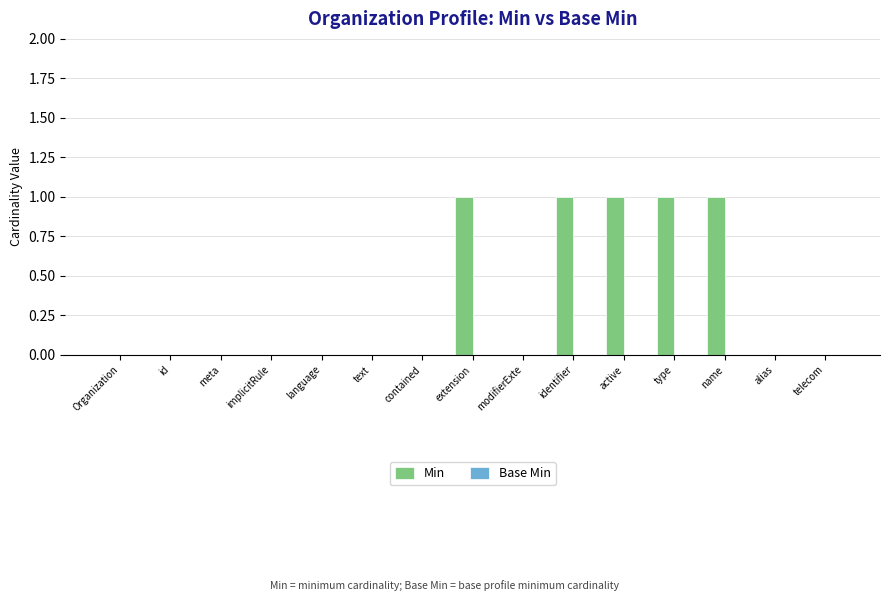

Which has a higher value, type or Organization?

type